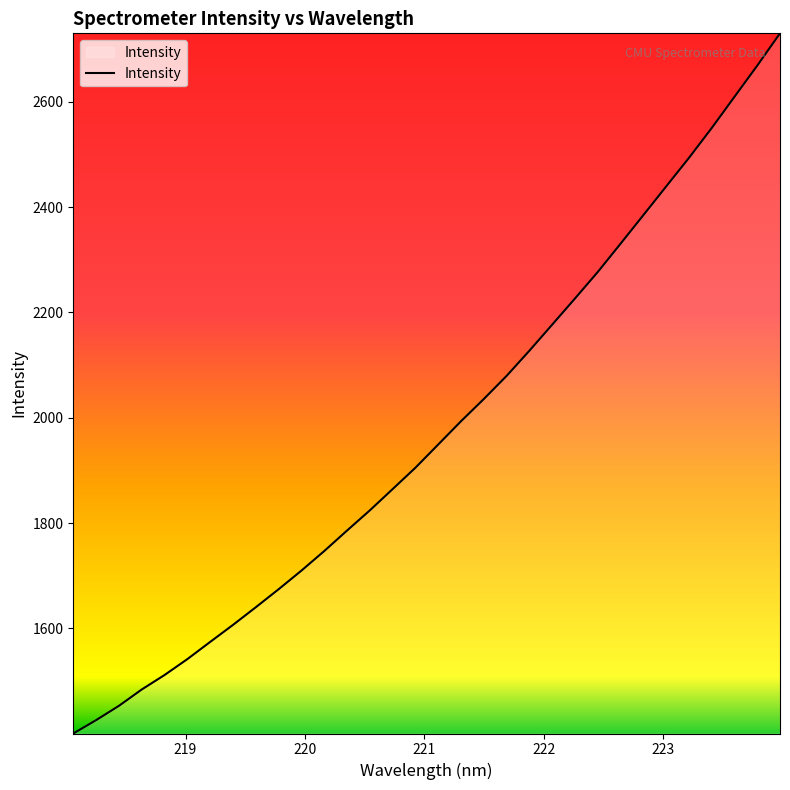

What is the difference between the maximum and minimum values?

1329.5